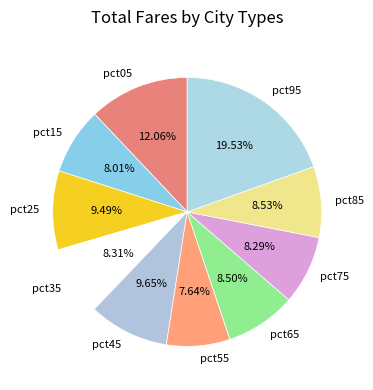

How many segments does this pie chart have?

10